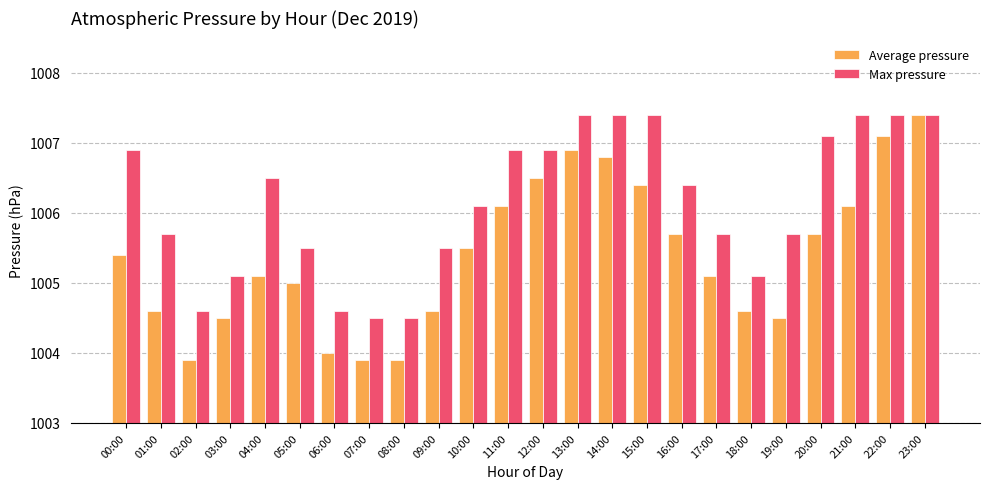

At how many categories does at least one series exceed 1005?

20